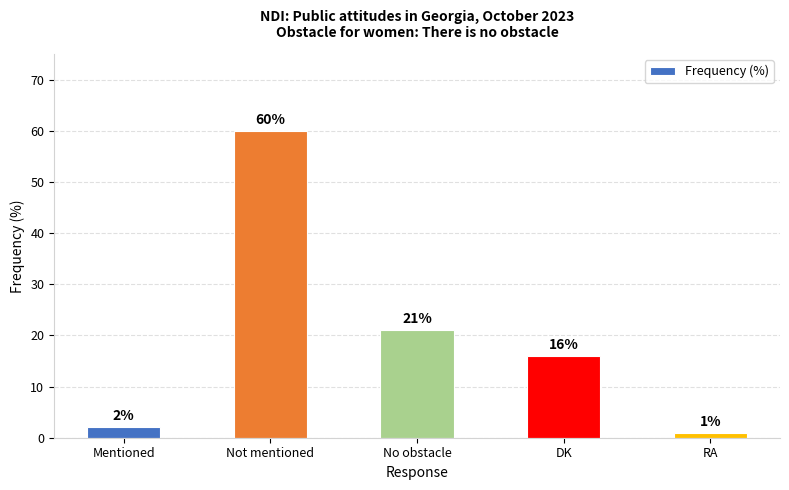

How many series are shown in this chart?

1